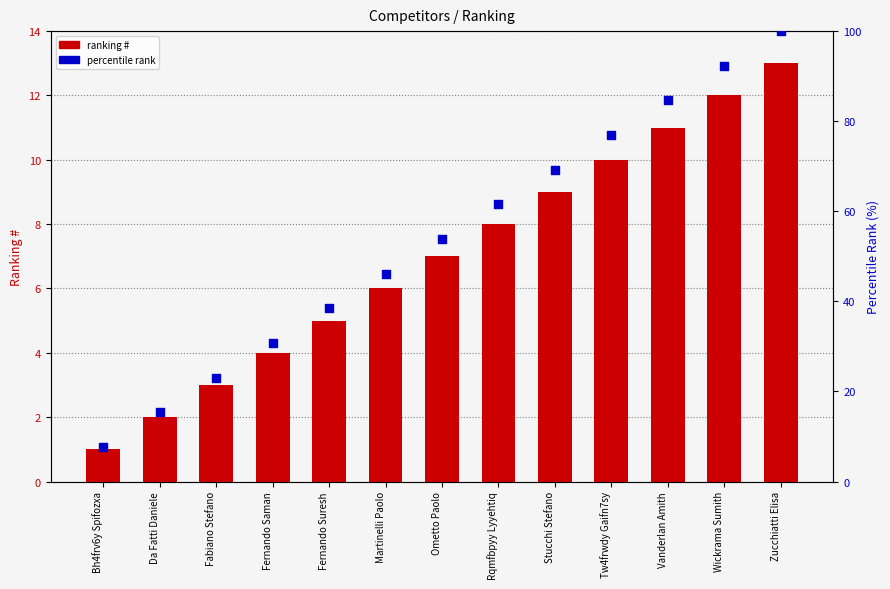

At how many categories does at least one series exceed 95?

1